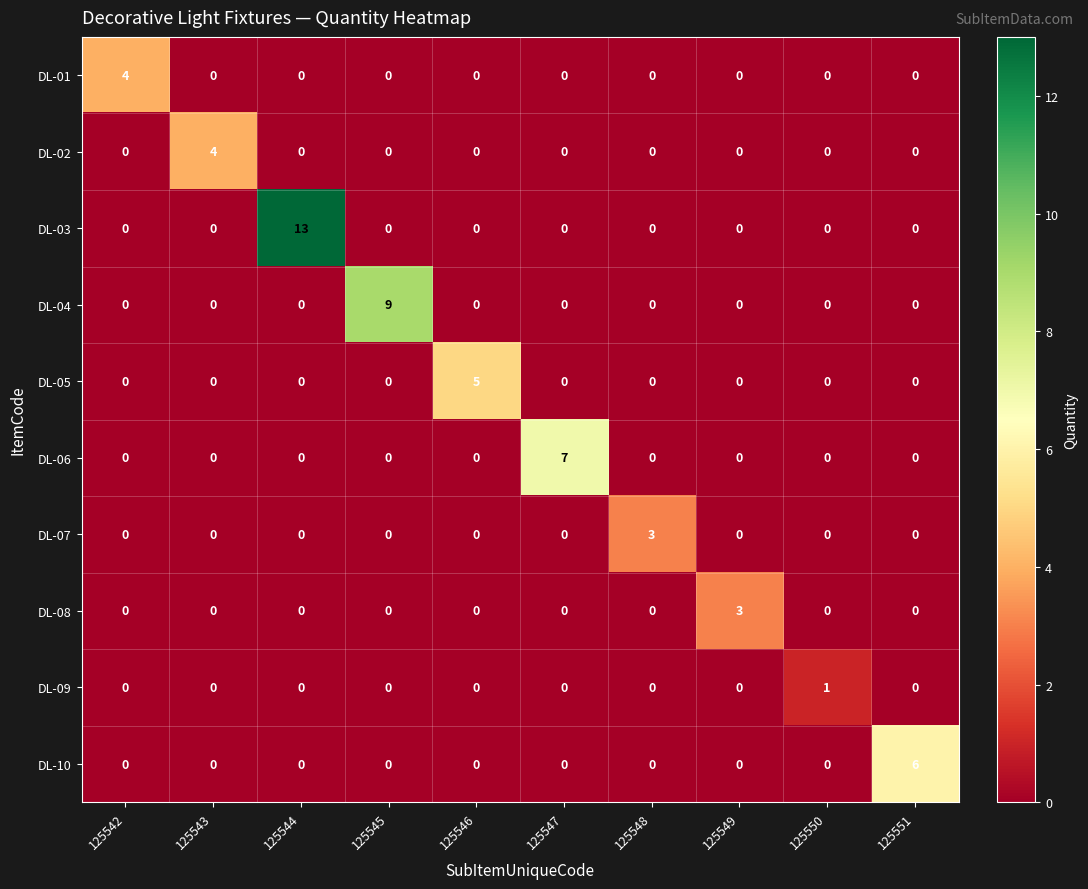

How many data points in DL-10 are above 0?

1